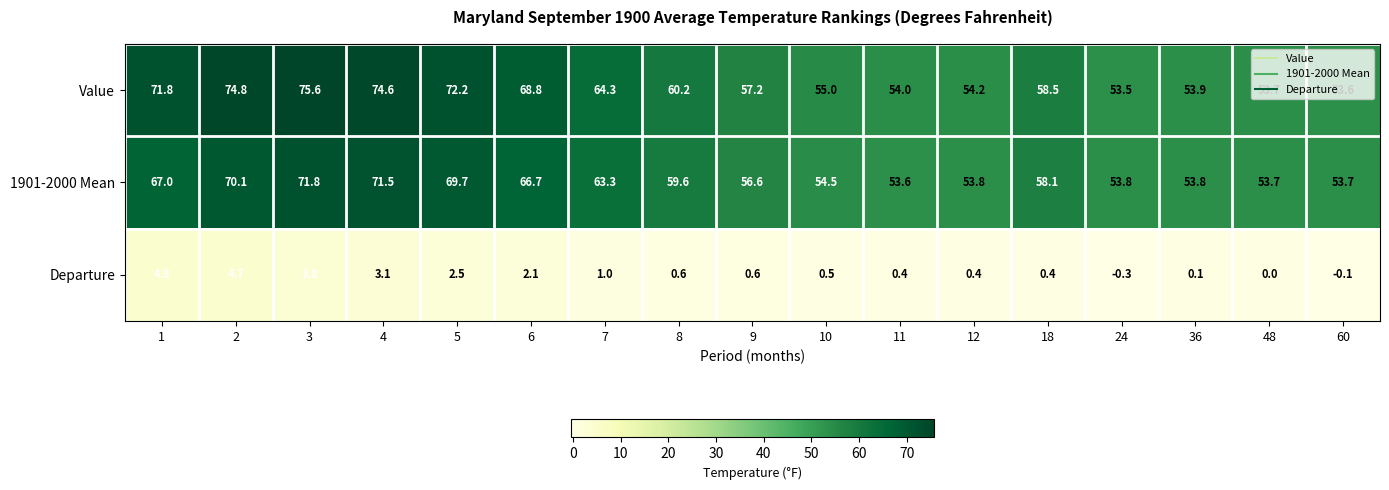

At which category is the sum across all series the highest?

3